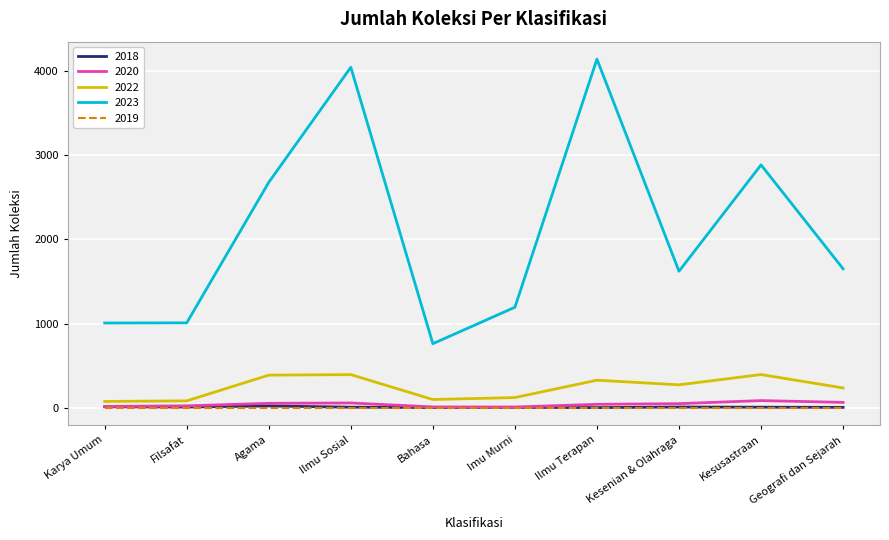

Which series has the widest spread of values?

2023